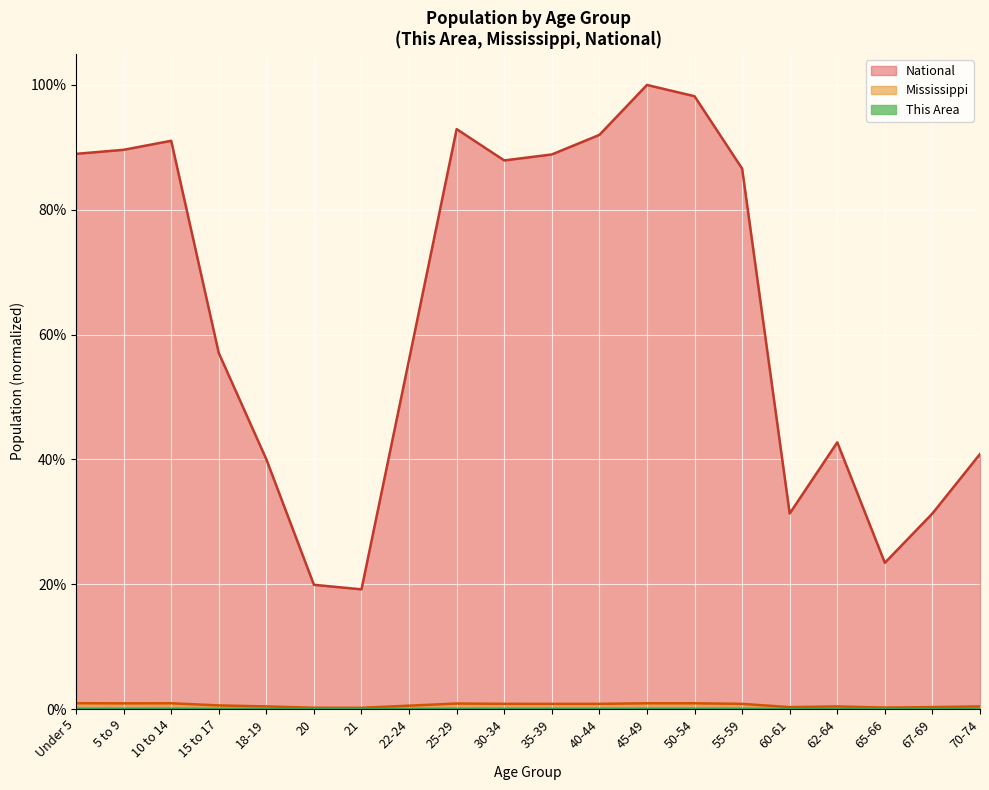

Which series has the largest total across all categories?

National